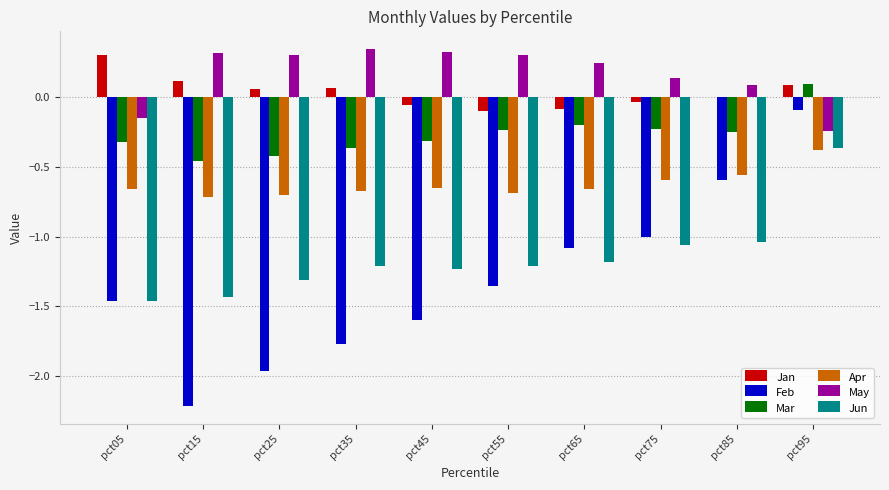

How many positive values does the Mar series have?

1